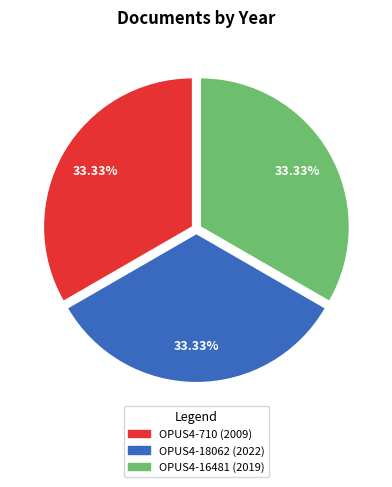

What percentage is the OPUS4-18062 (2022) slice, to the nearest percent?

33%